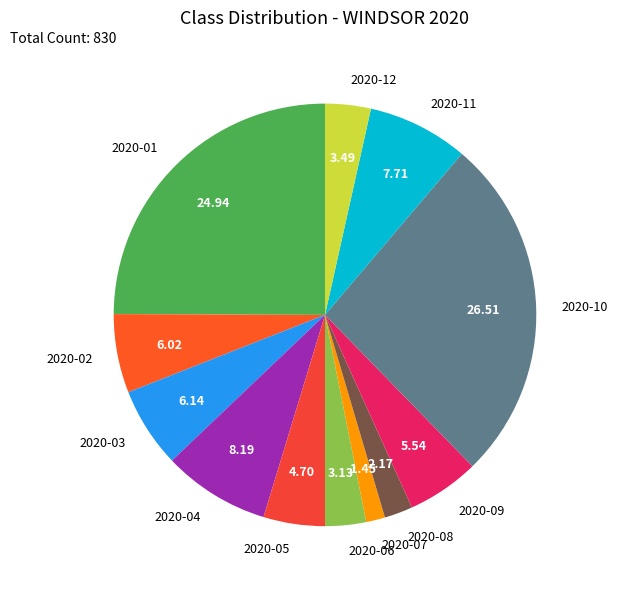

Which category has the biggest portion of the pie?

2020-10